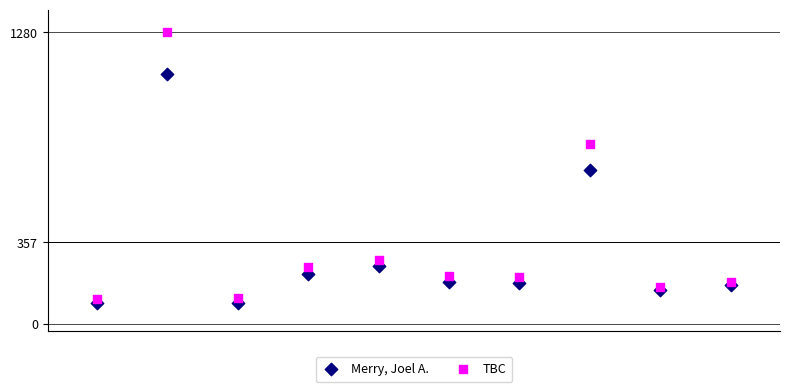

Which series reaches the maximum Y coordinate?

TBC